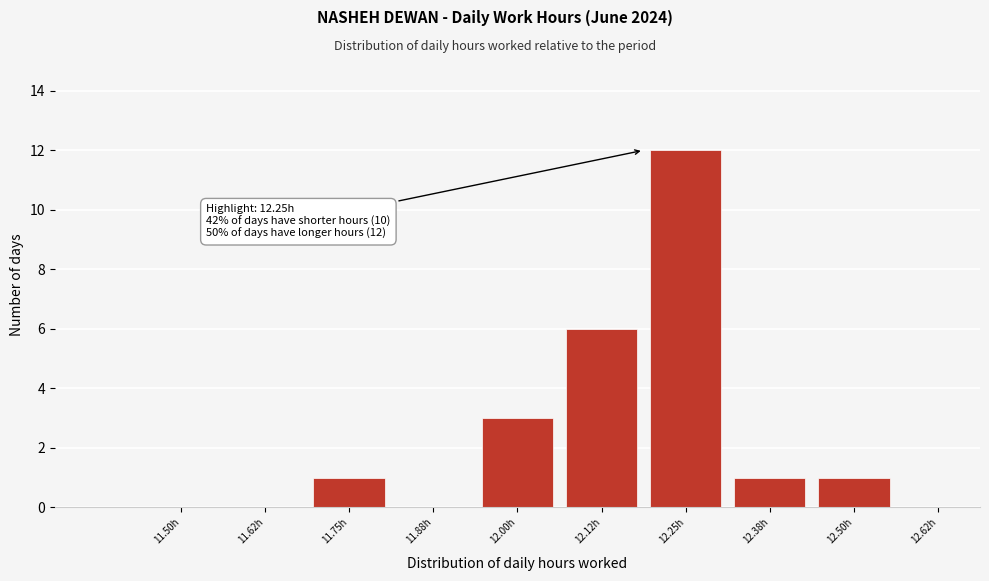

Reading left to right, transcribe all the data shown in this chart.

11.50h=0	11.62h=0	11.75h=1	11.88h=0	12.00h=3	12.12h=6	12.25h=12	12.38h=1	12.50h=1	12.62h=0